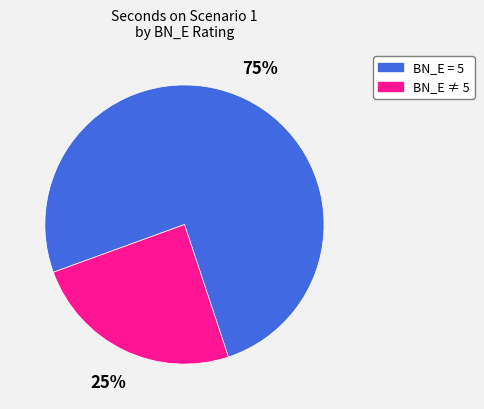

Is there any slice that represents more than half of the pie?

Yes